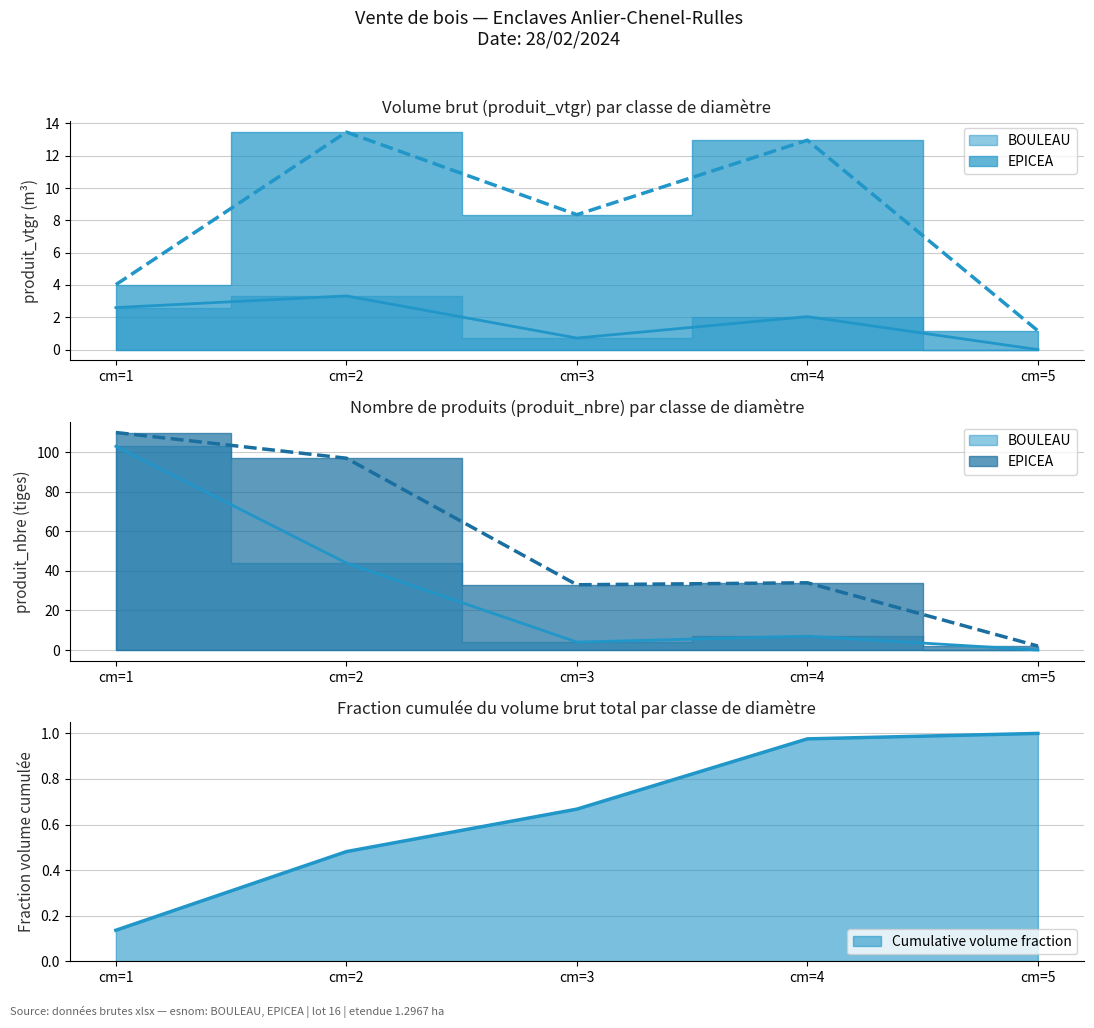

What is the minimum value shown in the chart?

1.2